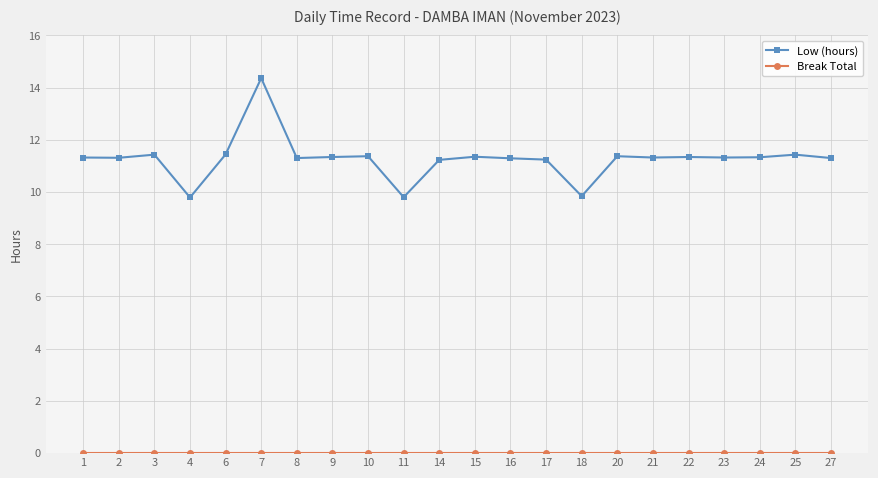

What is the total value across all series at 22?

11.3